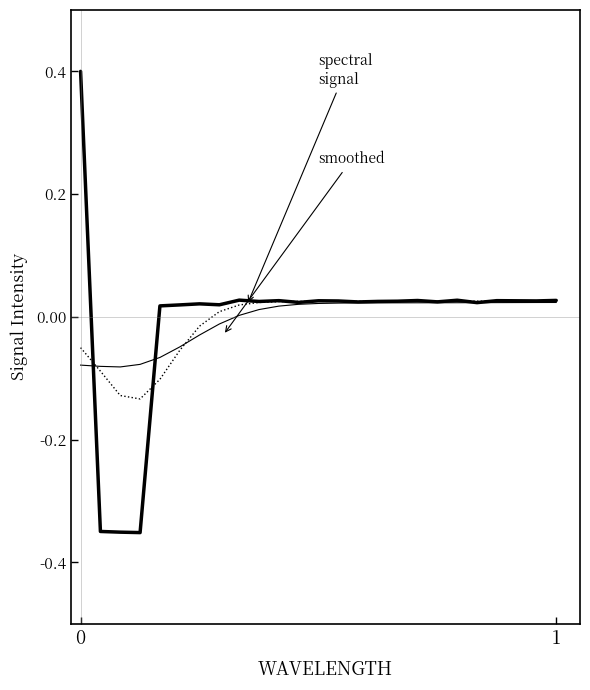

How many lines are shown in the chart?

3